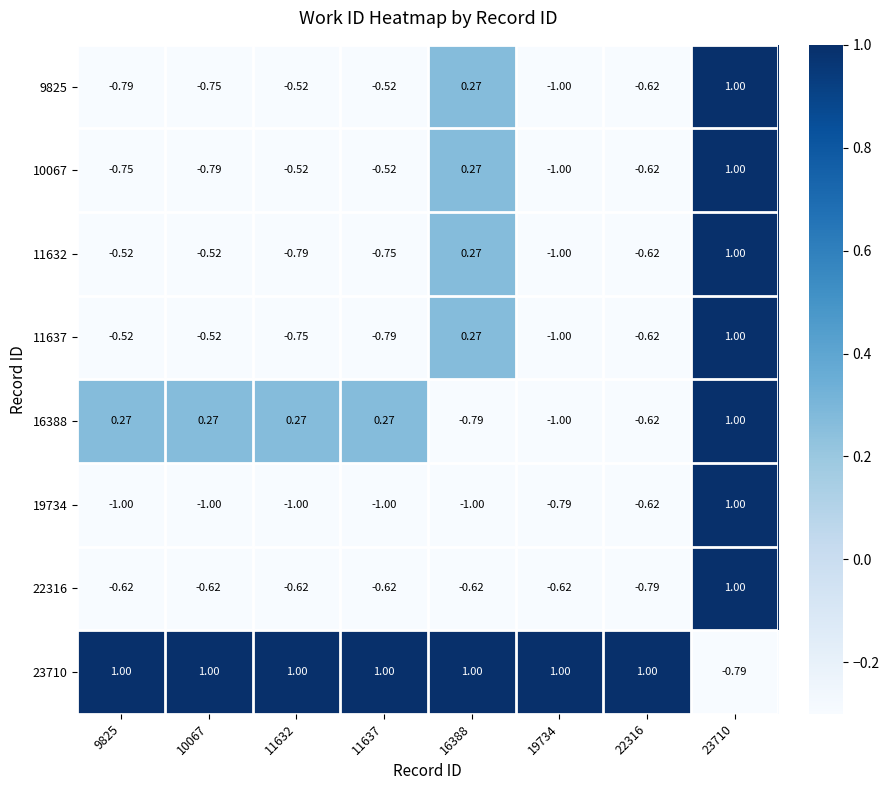

Is the value of 11637 at 23710 greater than the value of 16388 at 16388?

Yes